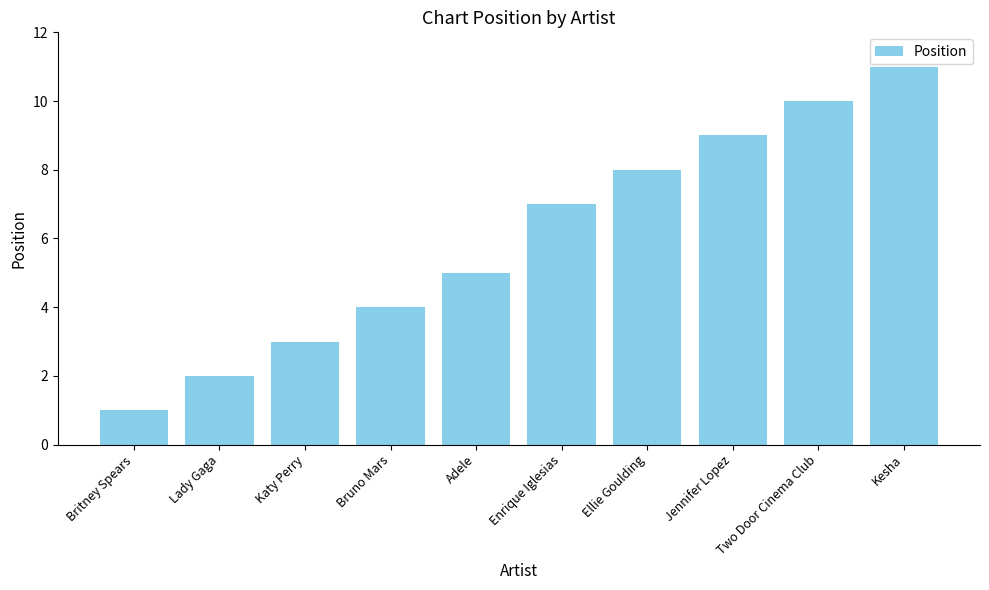

Count the number of data series in this chart.

1